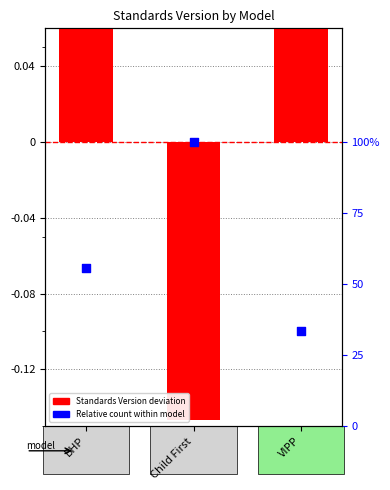

Which series has the widest spread of Y values?

Relative count (percentile)